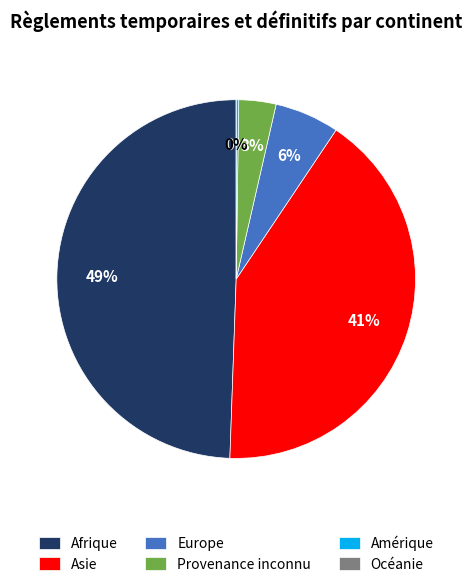

To the nearest percent, what is the difference between the largest and smallest slice percentages?

49%